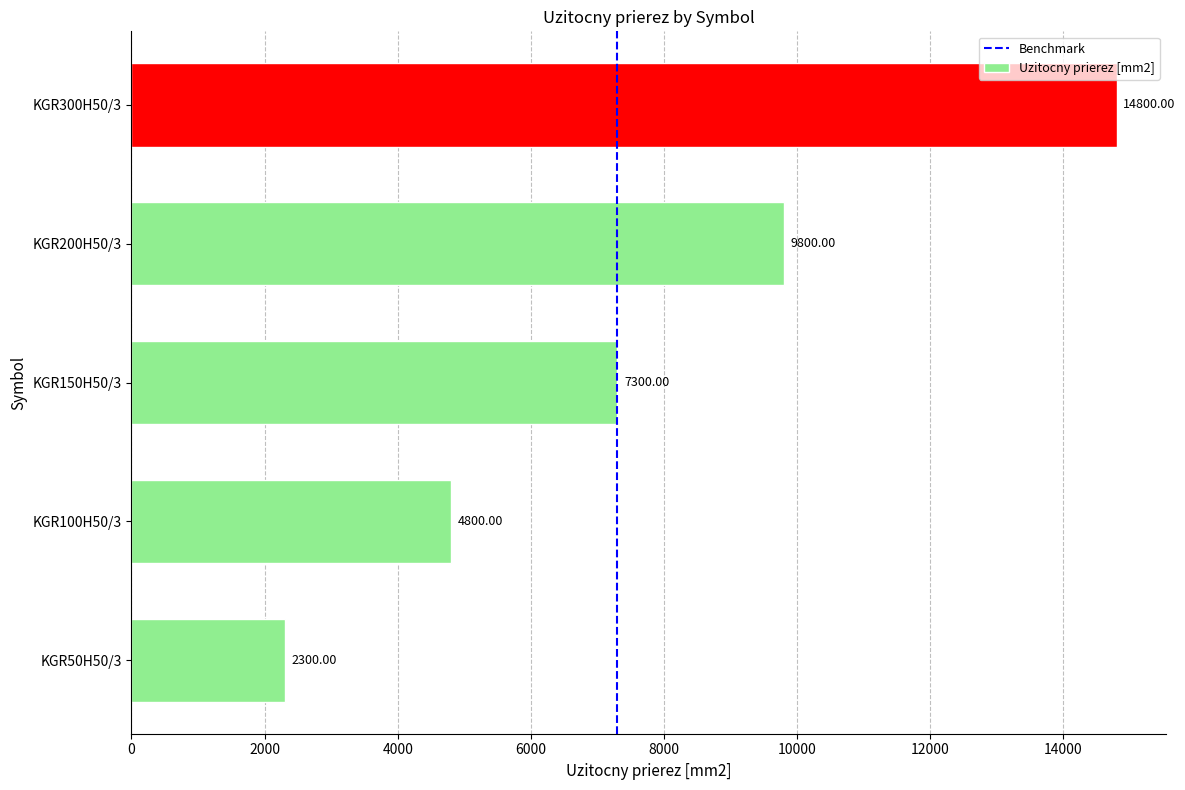

The value at KGR50H50/3 is 1383. True or false?

False